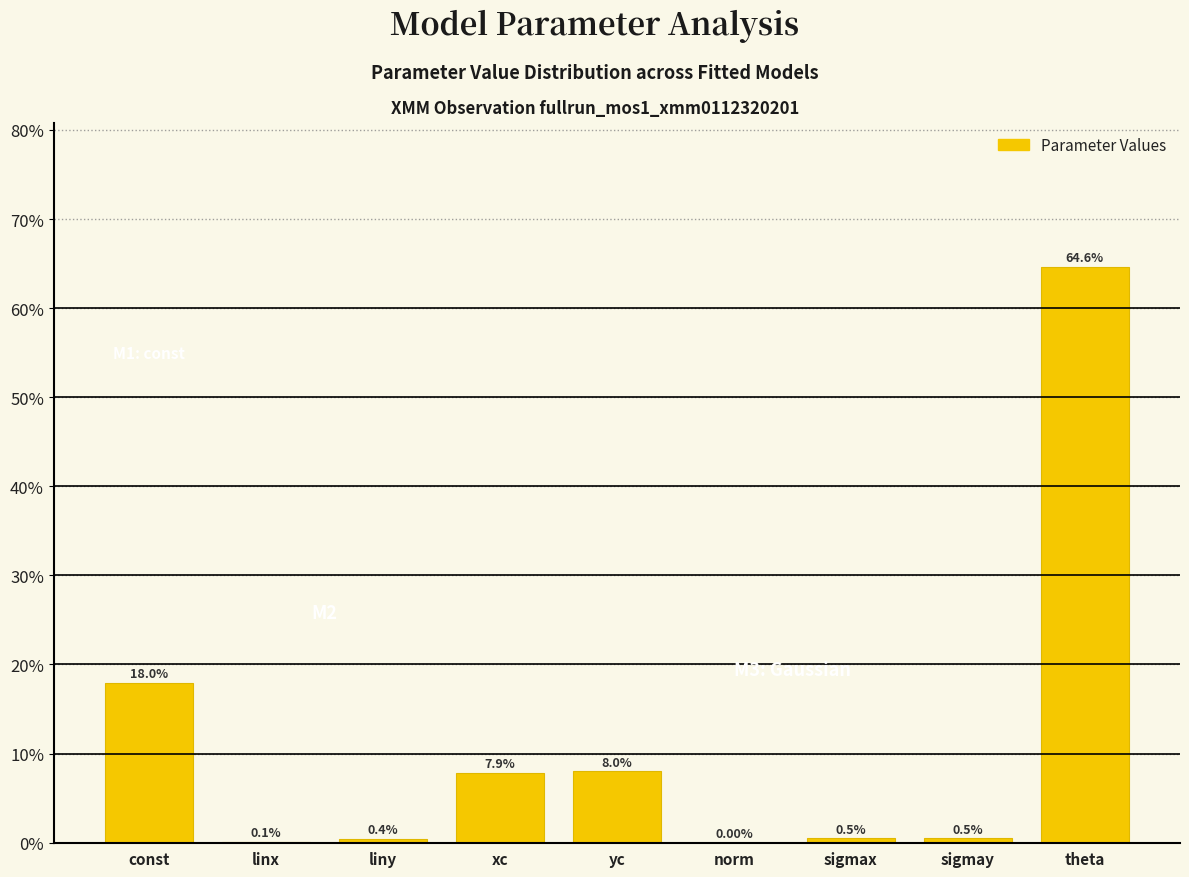

What is the sum of all values?

100.0